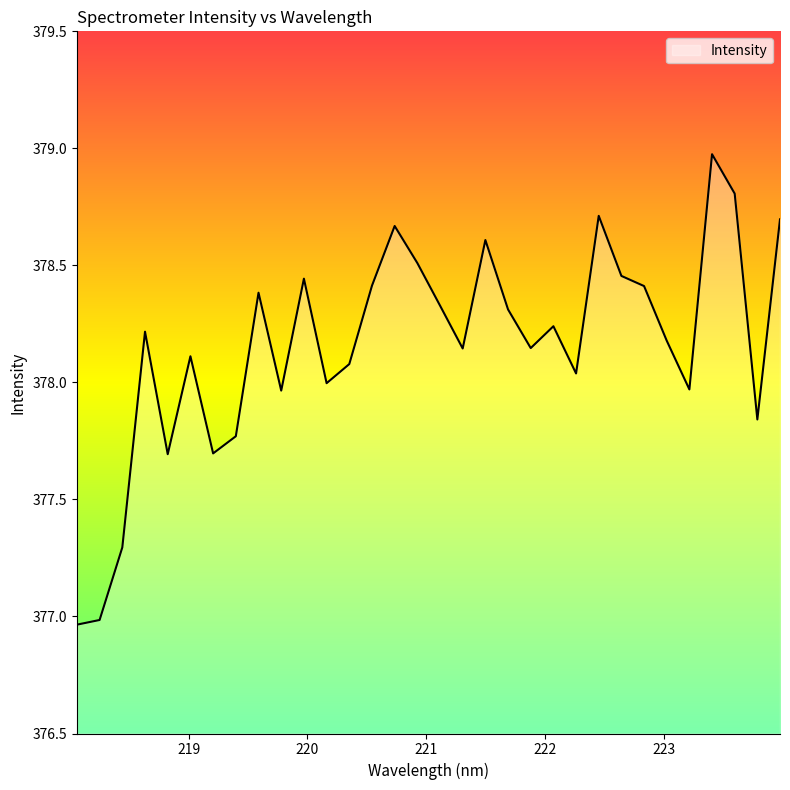

What is the difference between the maximum and minimum values?

2.0